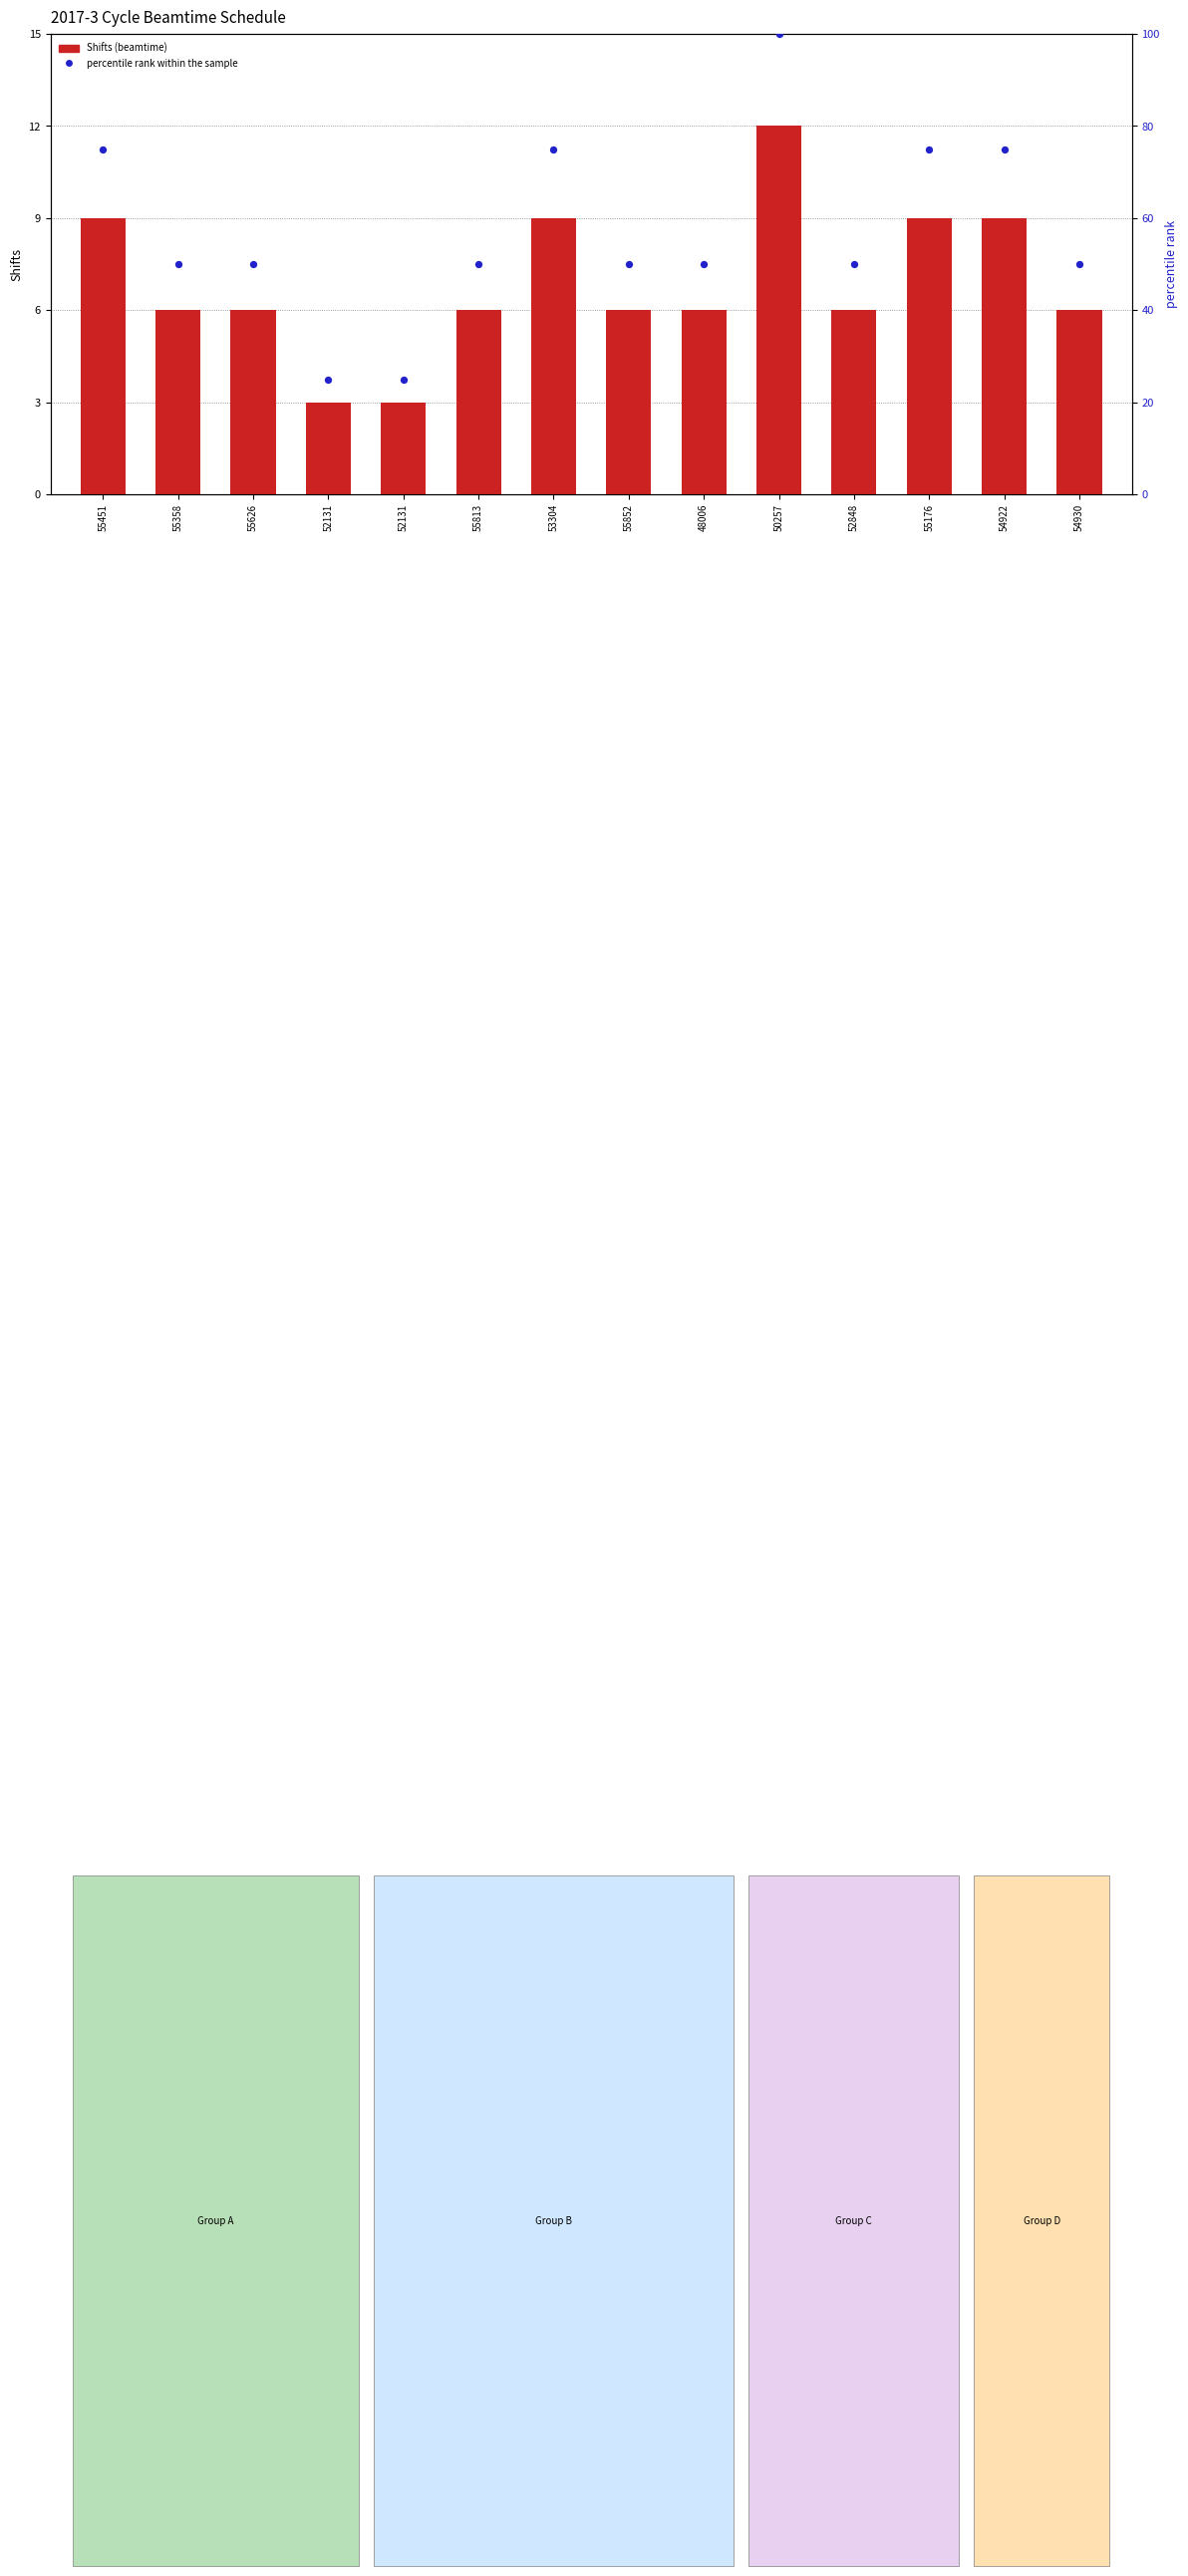

Which series has the largest total across all categories?

percentile rank within the sample